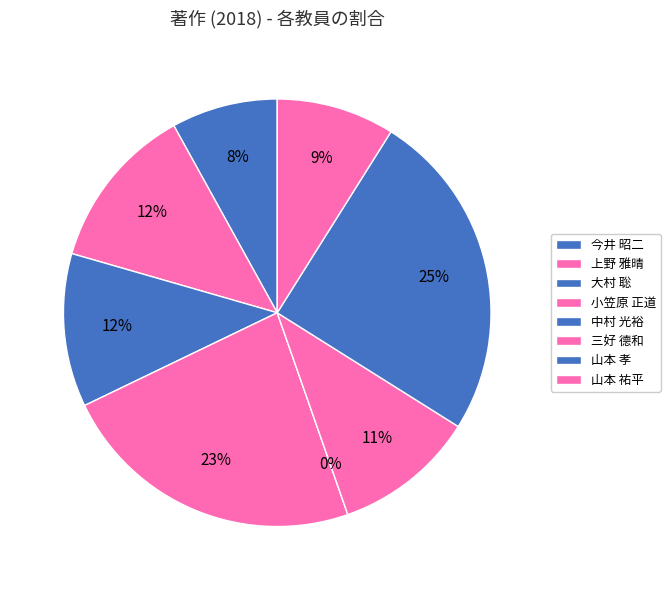

True or false: 中村 光裕 accounts for 0% of the total.

True